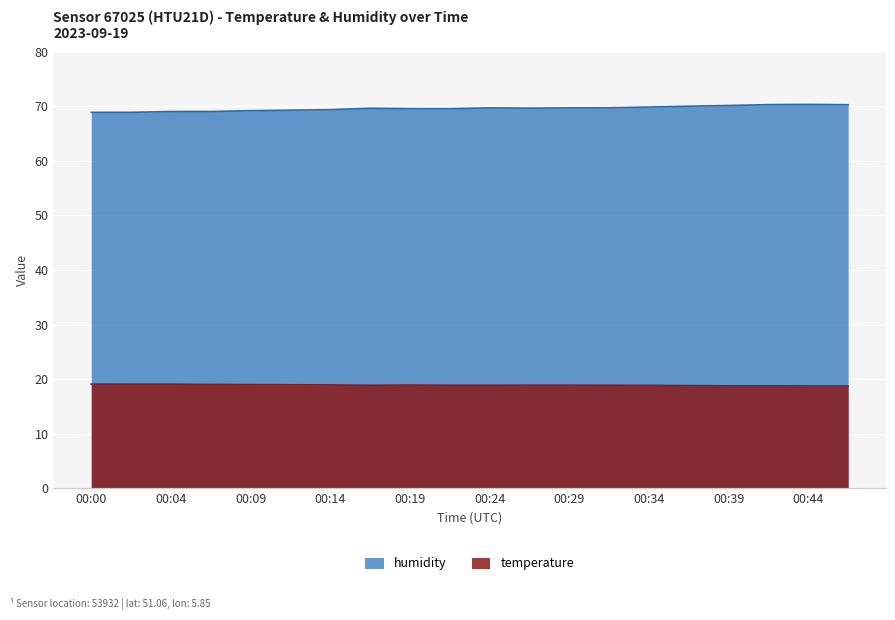

True or false: temperature and humidity cross at least once.

False